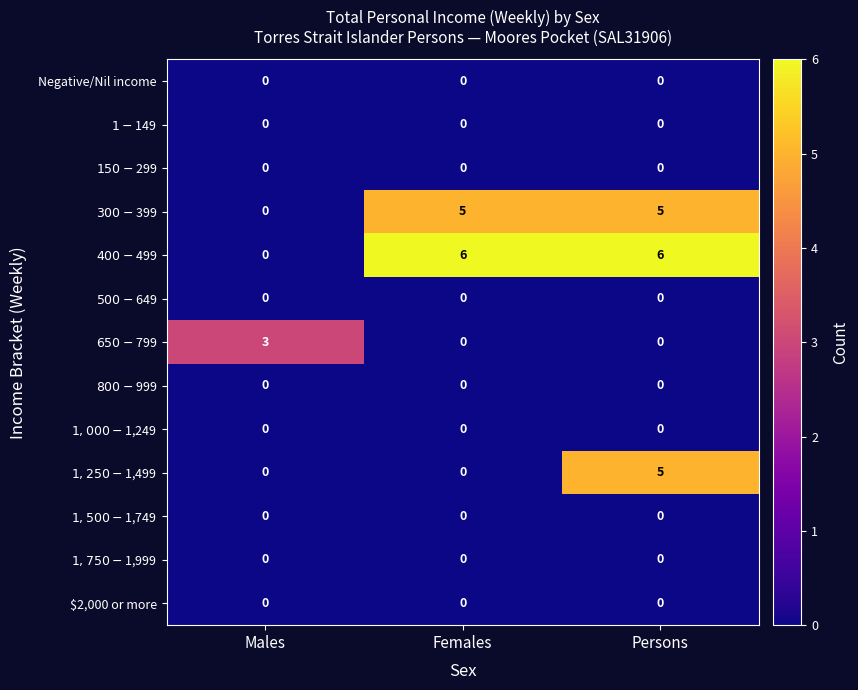

What is the difference between the highest and lowest values at Persons?

6